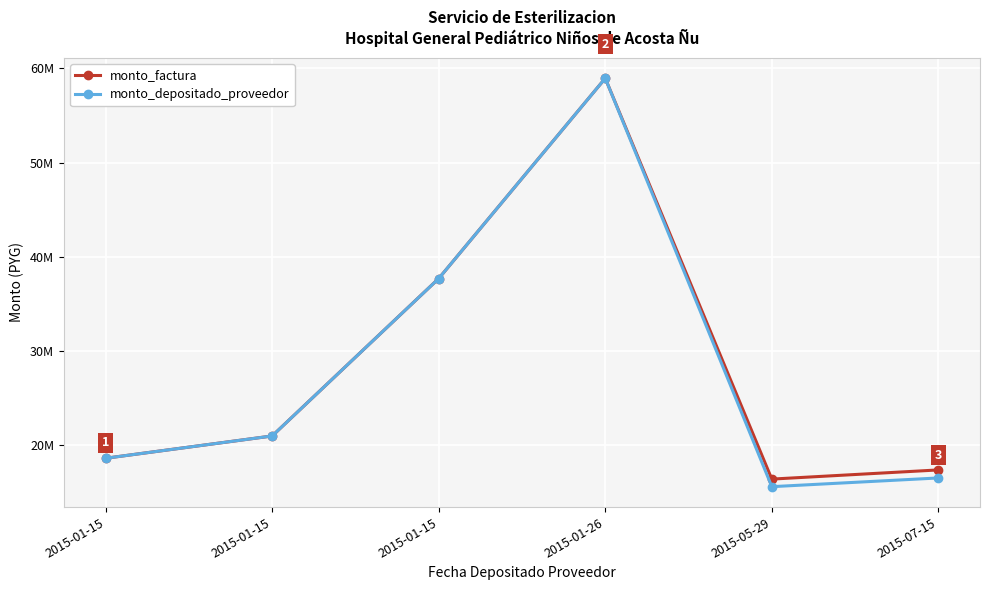

Which series has the largest total across all categories?

monto_factura